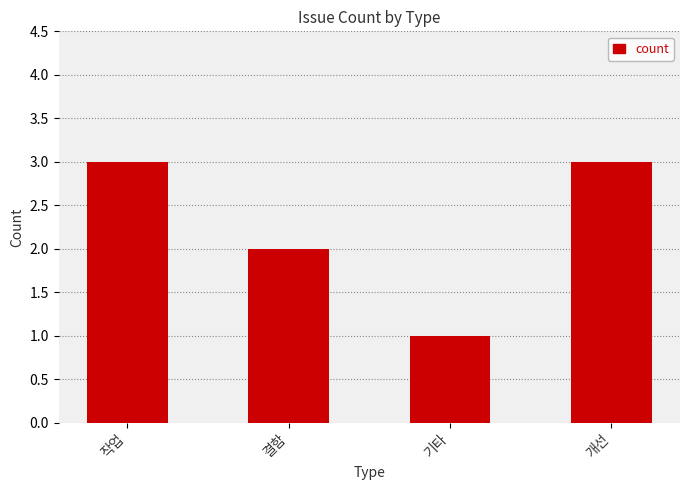

The value at 개선 is 3. True or false?

True